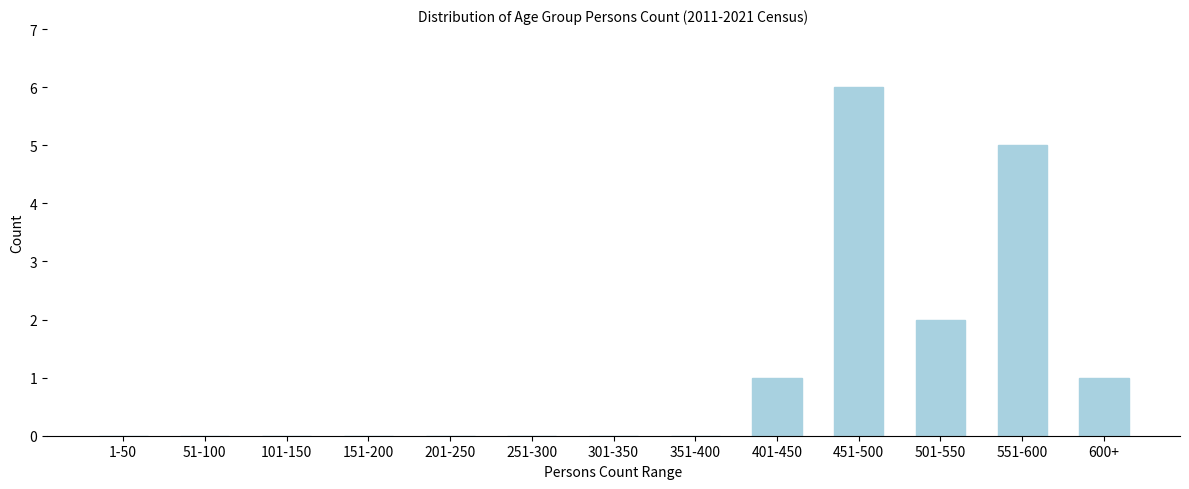

Reading left to right, what are all the values shown in this chart?

1-50=0	51-100=0	101-150=0	151-200=0	201-250=0	251-300=0	301-350=0	351-400=0	401-450=1	451-500=6	501-550=2	551-600=5	600+=1